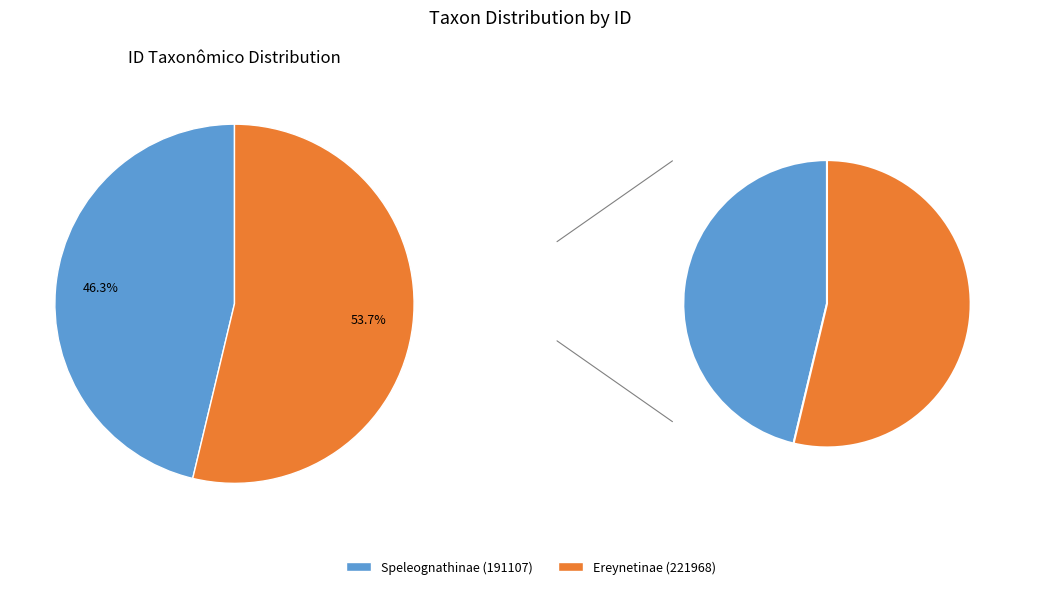

The Ereynetinae (221968) slice represents 43% of the pie. True or false?

False